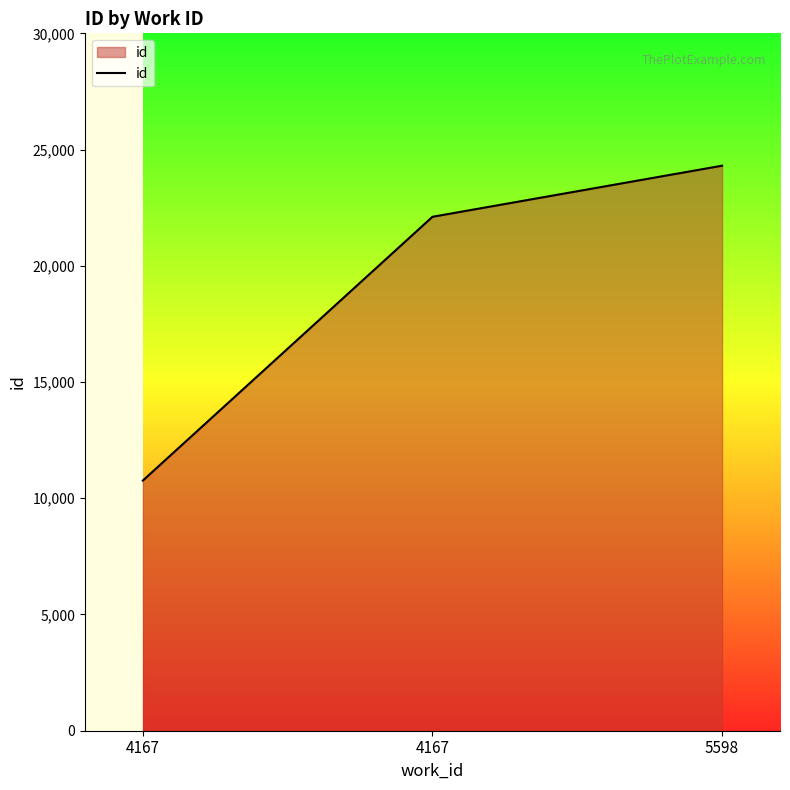

Between 4167 and 4167, which is larger?

4167